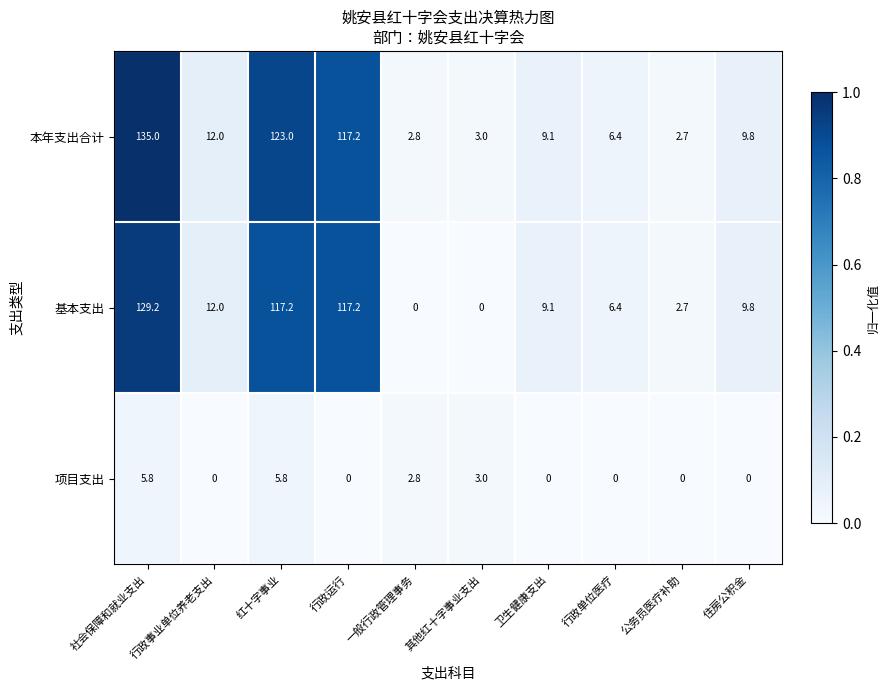

What is the sum of all 项目支出 values?

17.4